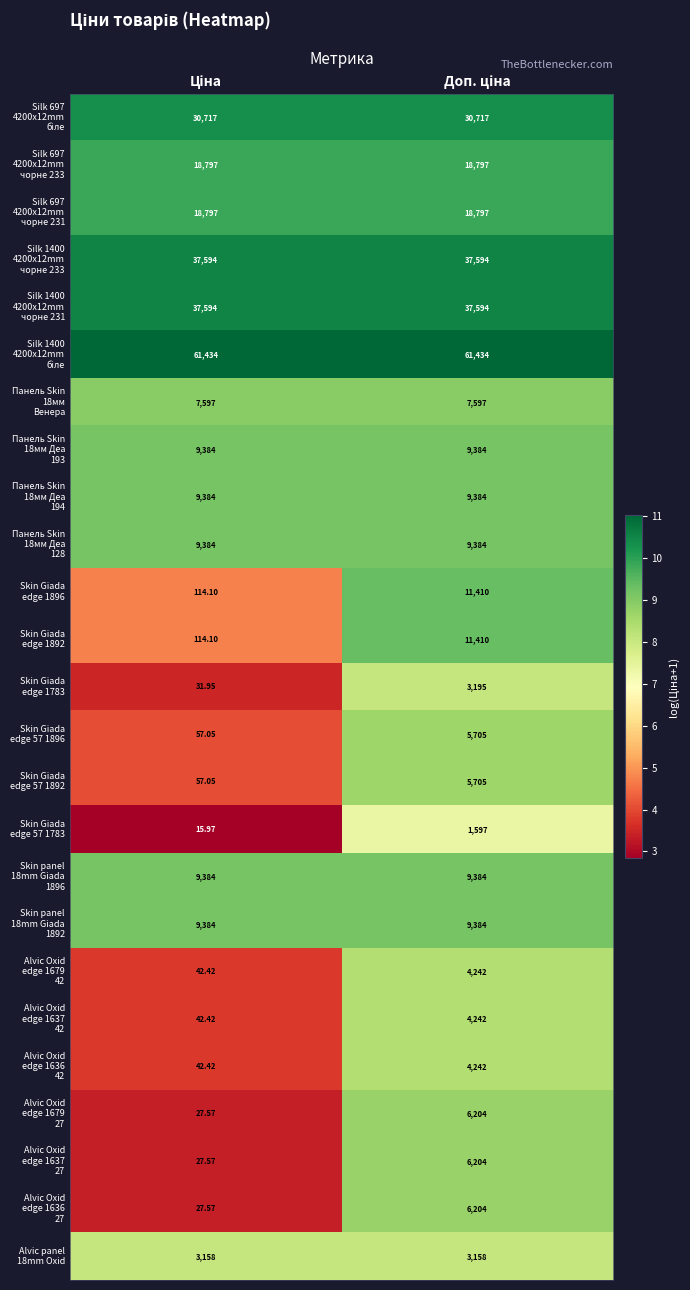

How many categories are shown in the chart?

2